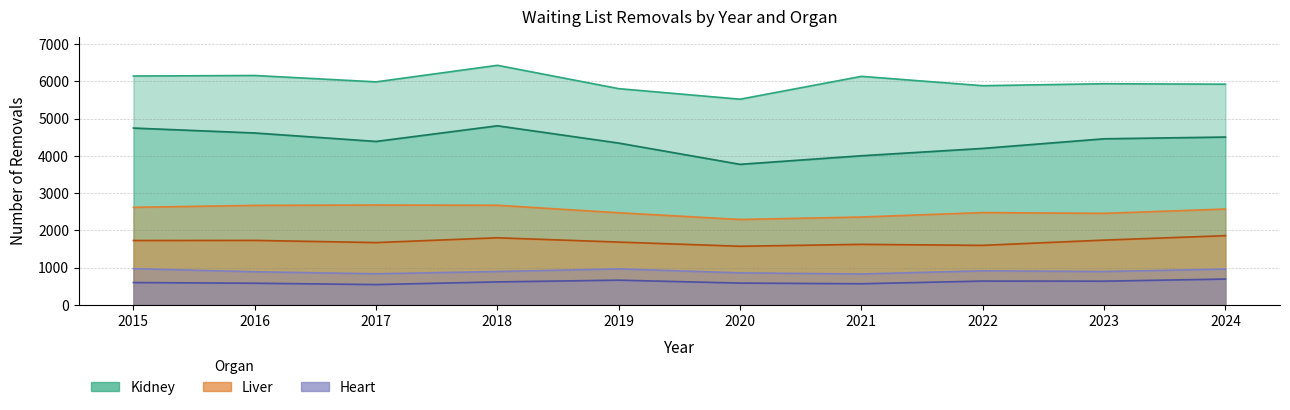

True or false: Heart_Total has a value of 897 at 2018.

True